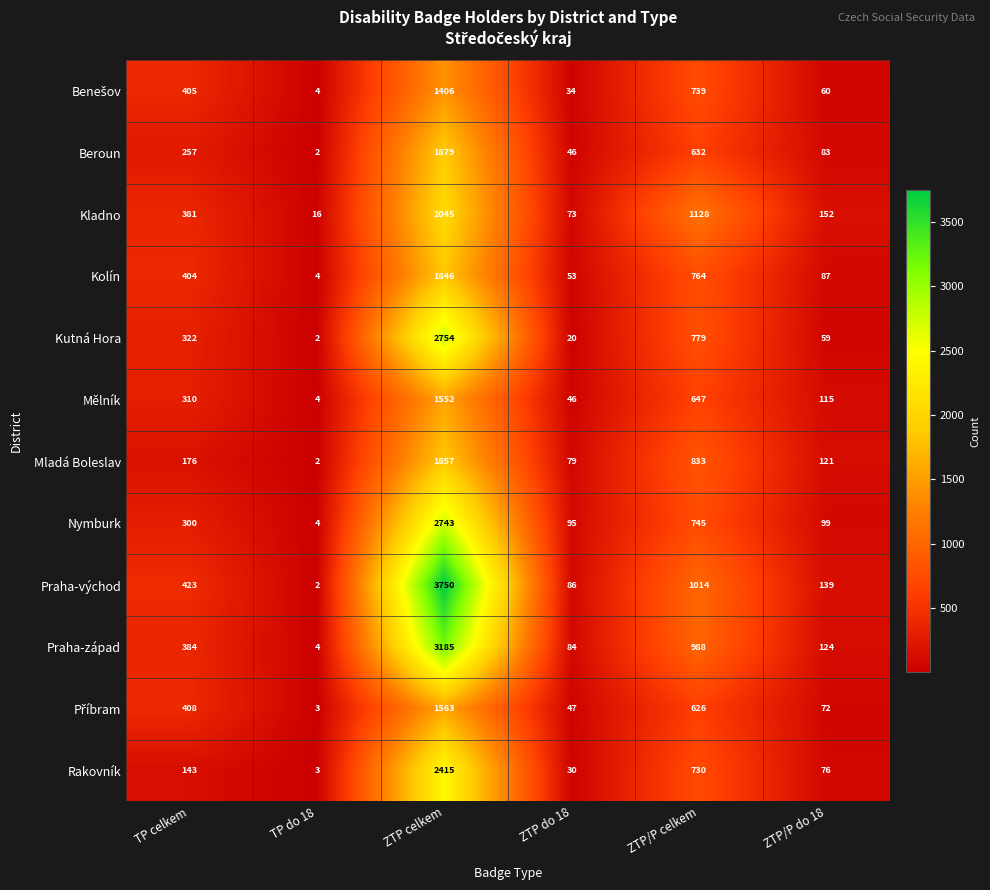

Read the Rakovník value at ZTP/P do 18.

76